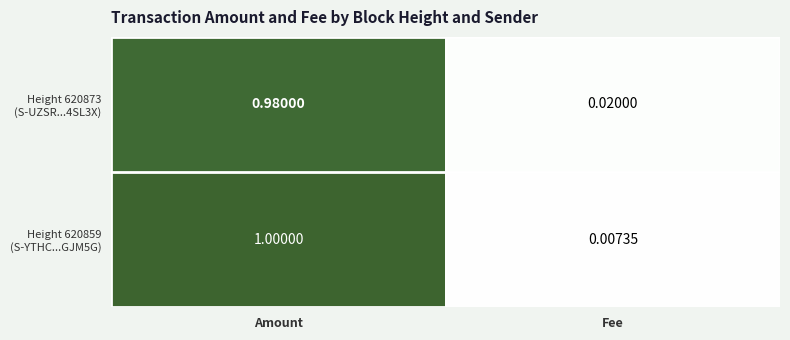

At which category is the sum across all series the highest?

Amount